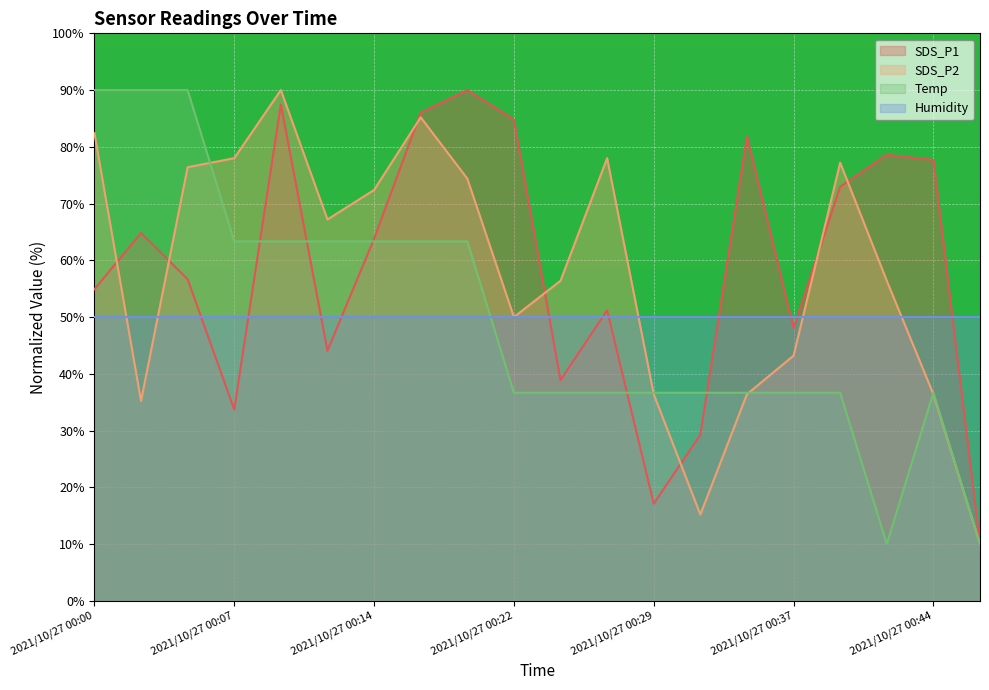

What is the total value across all series at 2021/10/27 00:44?

200.8